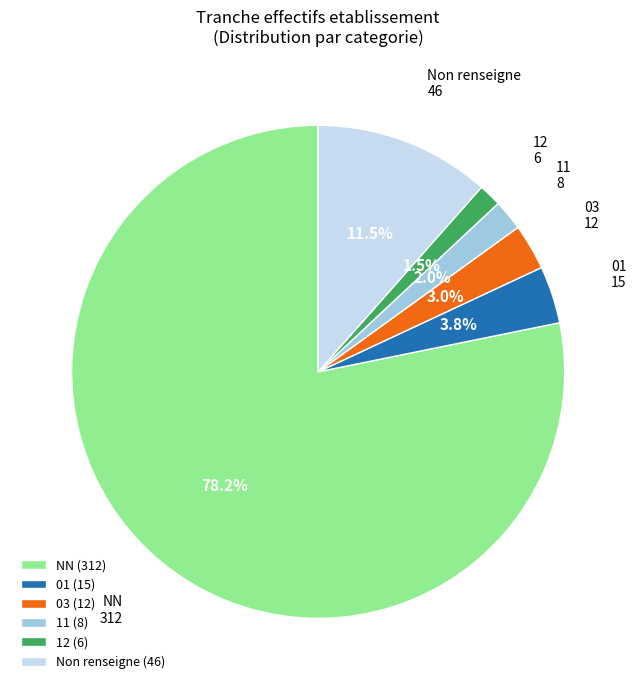

True or false: 03 accounts for 3% of the total.

True